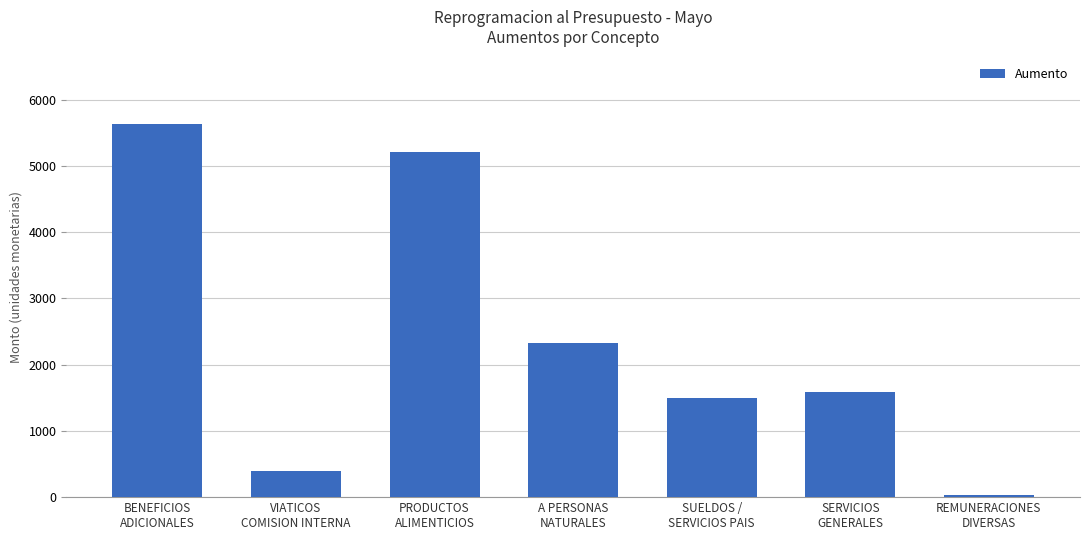

Reading right to left, list all the values displayed in this chart.

REMUNERACIONES
DIVERSAS=25.0	SERVICIOS
GENERALES=1580.0	SUELDOS /
SERVICIOS PAIS=1500.0	A PERSONAS
NATURALES=2321.0	PRODUCTOS
ALIMENTICIOS=5207.7	VIATICOS
COMISION INTERNA=400.0	BENEFICIOS
ADICIONALES=5637.3